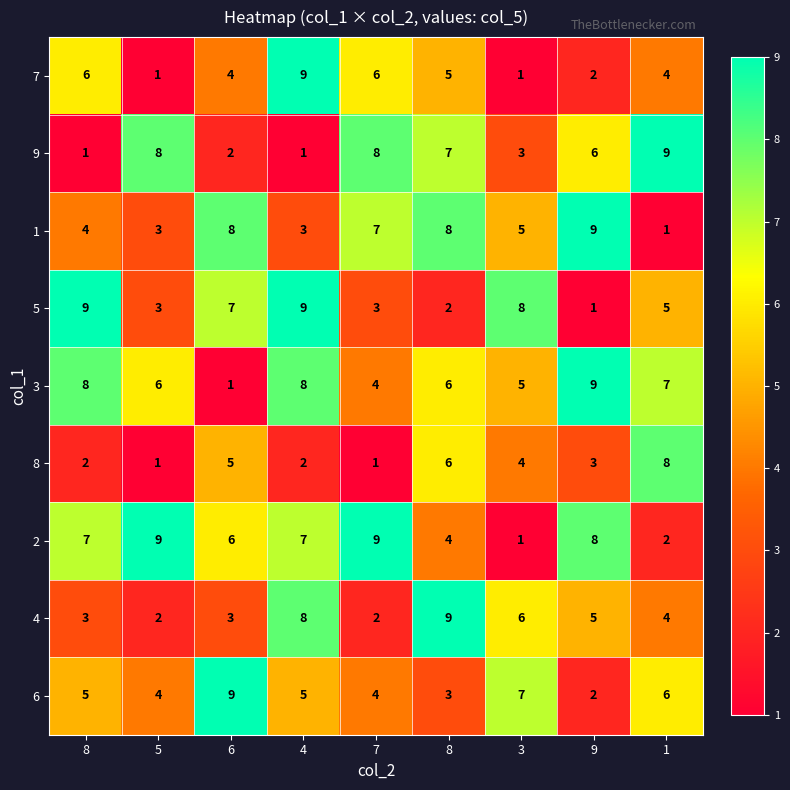

Which series has the largest total across all categories?

3